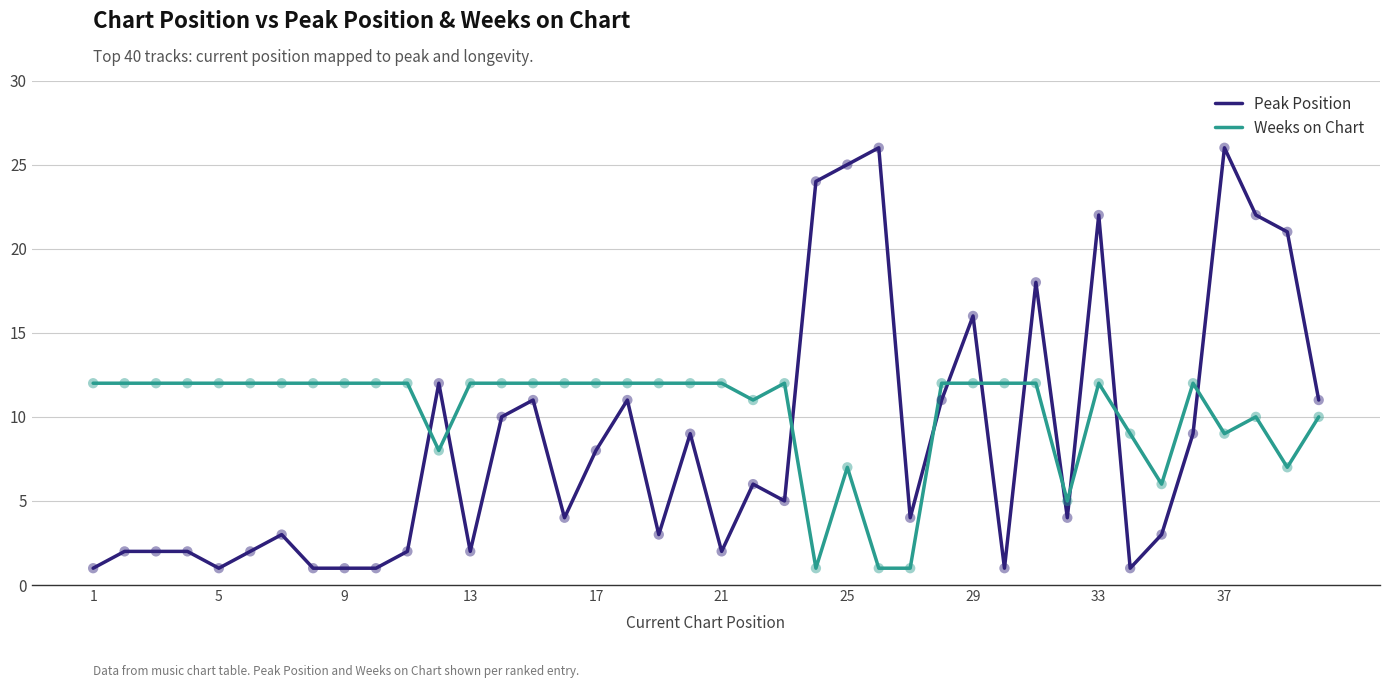

Which series has the largest range (max minus min)?

Peak Position